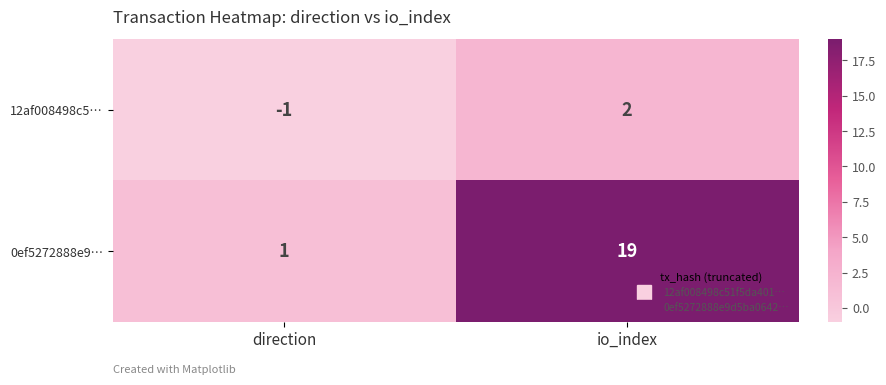

What is the minimum value shown in the chart?

-1